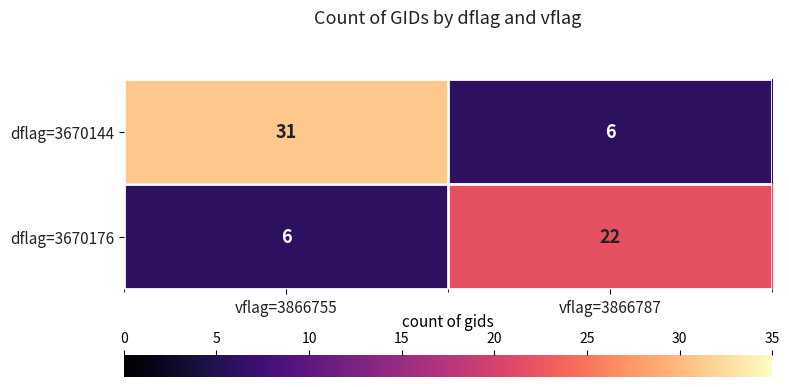

Rank the categories by dflag=3670144 value from lowest to highest.

vflag=3866787, vflag=3866755